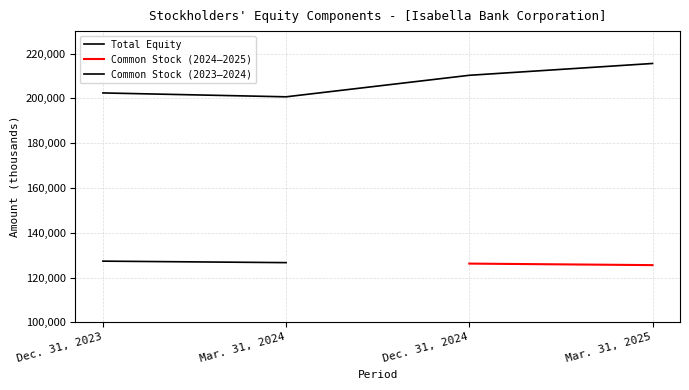

Rank the categories by value from lowest to highest.

Mar. 31, 2024, Dec. 31, 2023, Dec. 31, 2024, Mar. 31, 2025